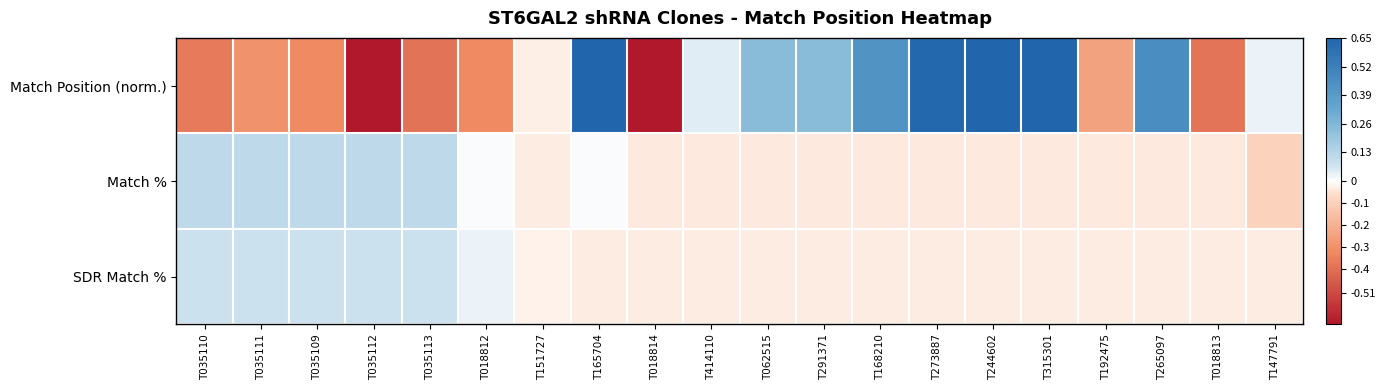

Between T151727 and T315301, which series saw the biggest shift?

Match Position (norm.)